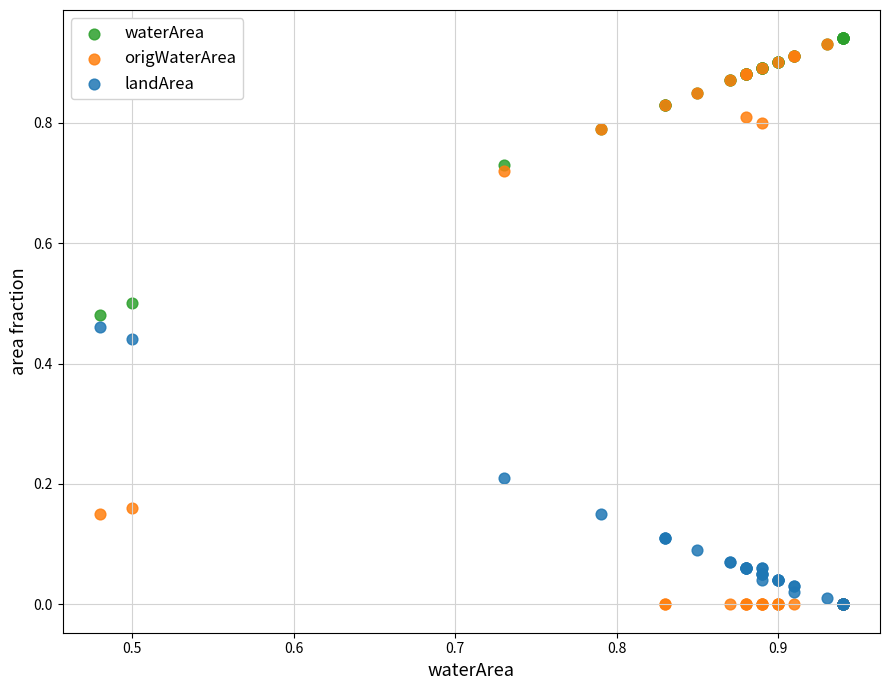

What are all the series names shown in the legend?

waterArea, origWaterArea, landArea